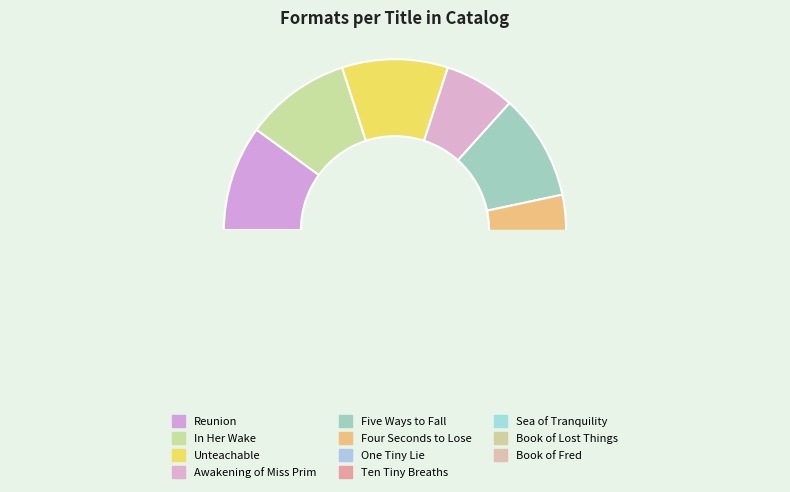

How many slices are in this pie chart?

11